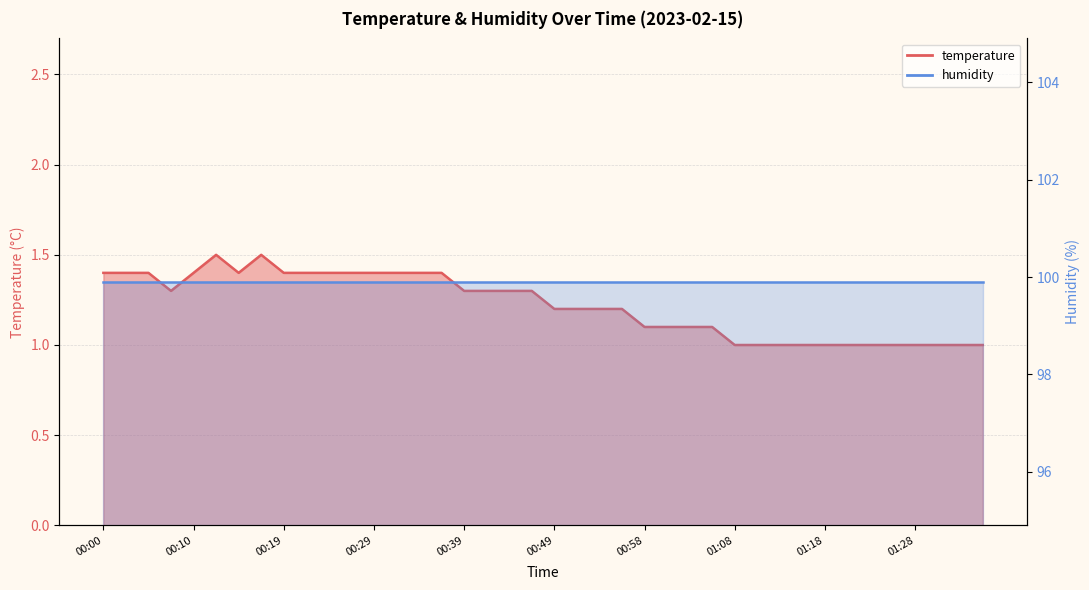

Reading right to left, extract all data points from this chart.

1.0	1.0	1.0	1.0	1.0	1.0	1.0	1.0	1.0	1.0	1.0	1.0	1.1	1.1	1.1	1.1	1.2	1.2	1.2	1.2	1.3	1.3	1.3	1.3	1.4	1.4	1.4	1.4	1.4	1.4	1.4	1.4	1.5	1.4	1.5	1.4	1.3	1.4	1.4	1.4